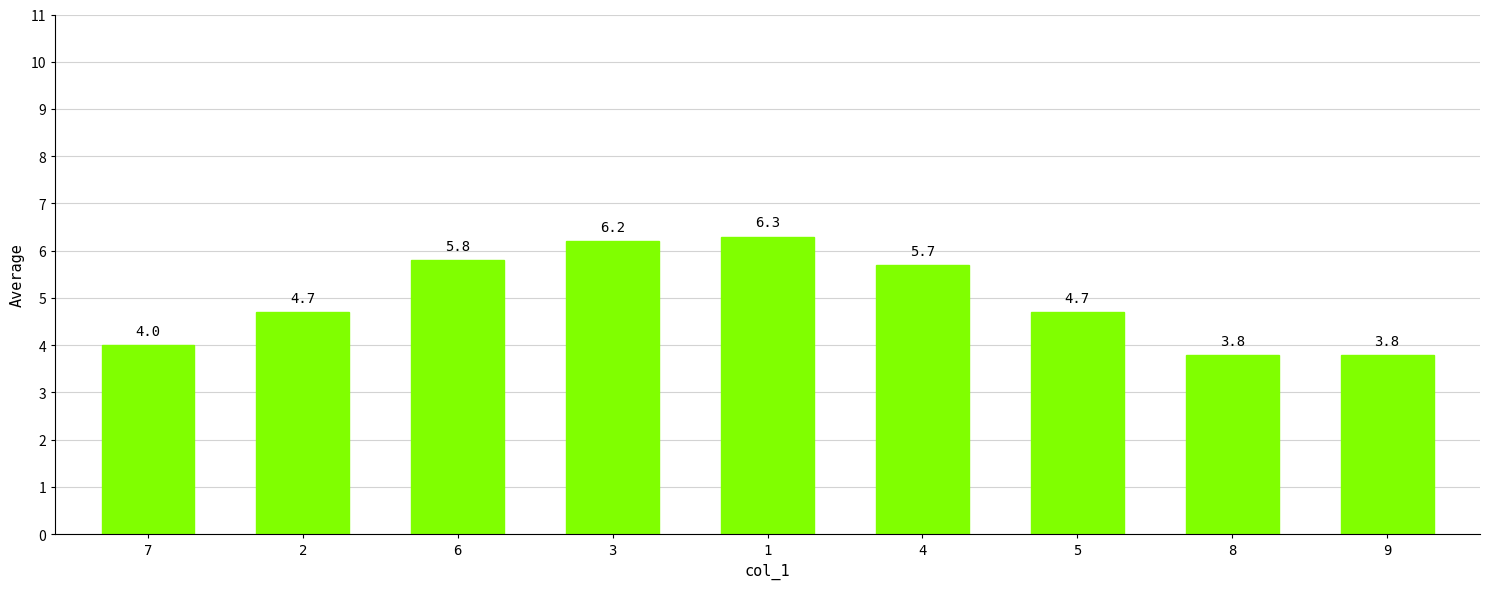

How many bars are there in total?

9